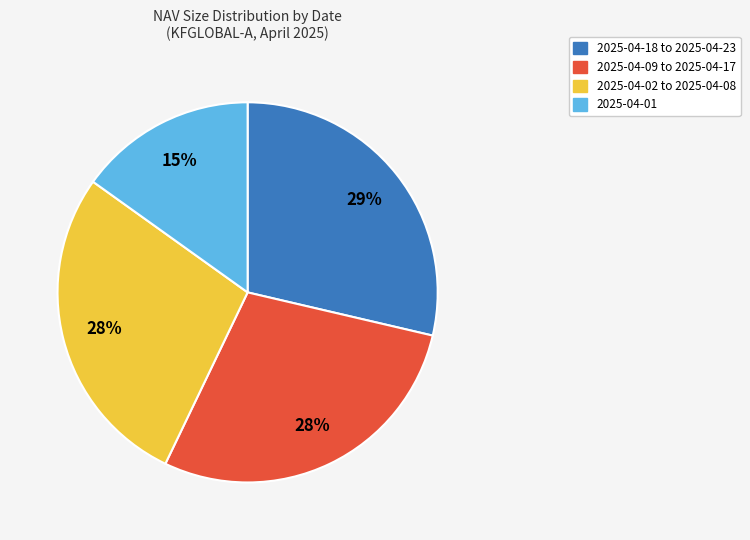

Does any single category account for the majority?

No